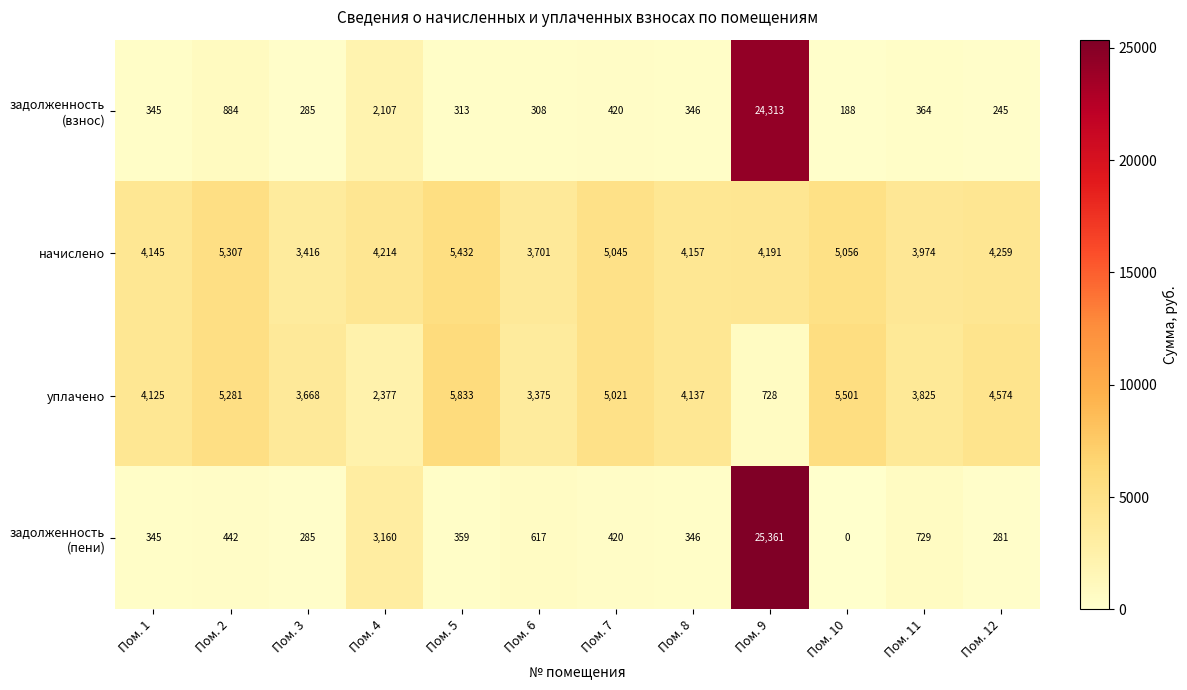

True or false: уплачено has a value of 1999 at Пом. 11.

False